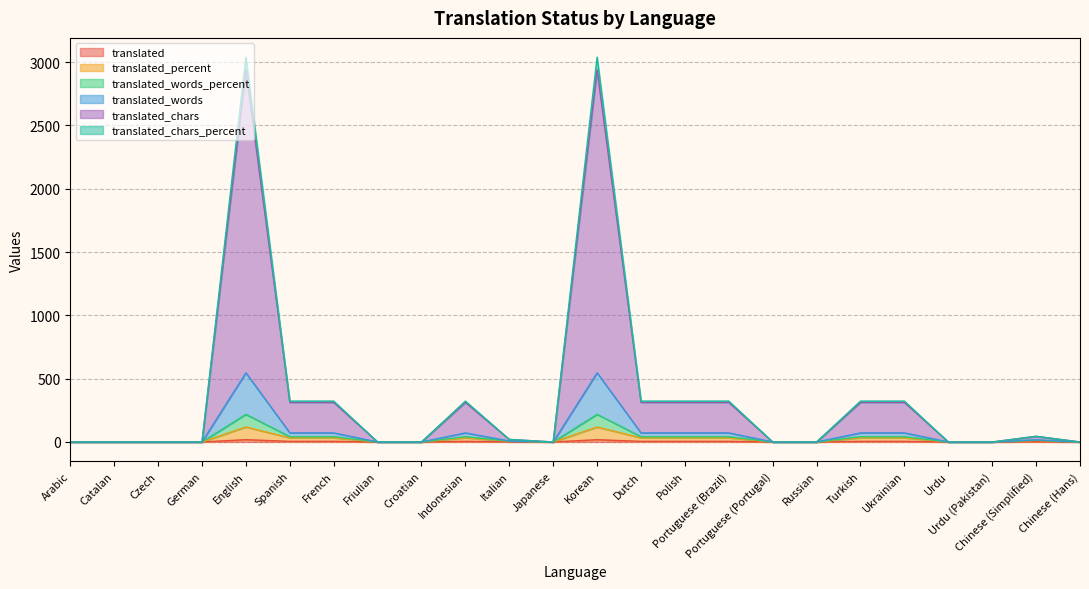

True or false: translated_words_percent has a value of 135.9 at Indonesian.

False